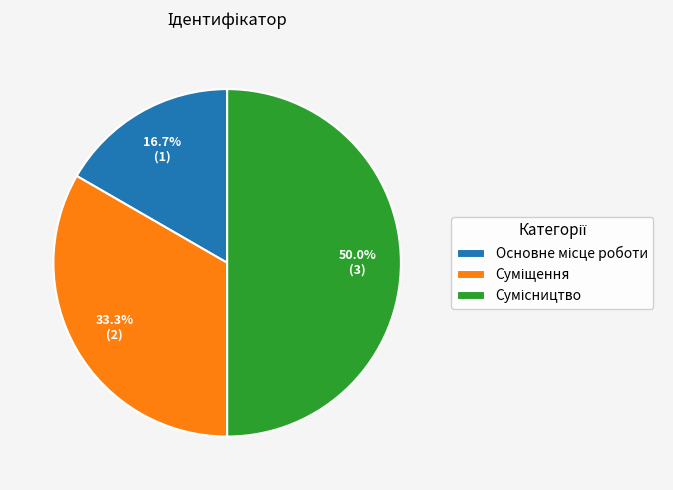

How many slices are in this pie chart?

3